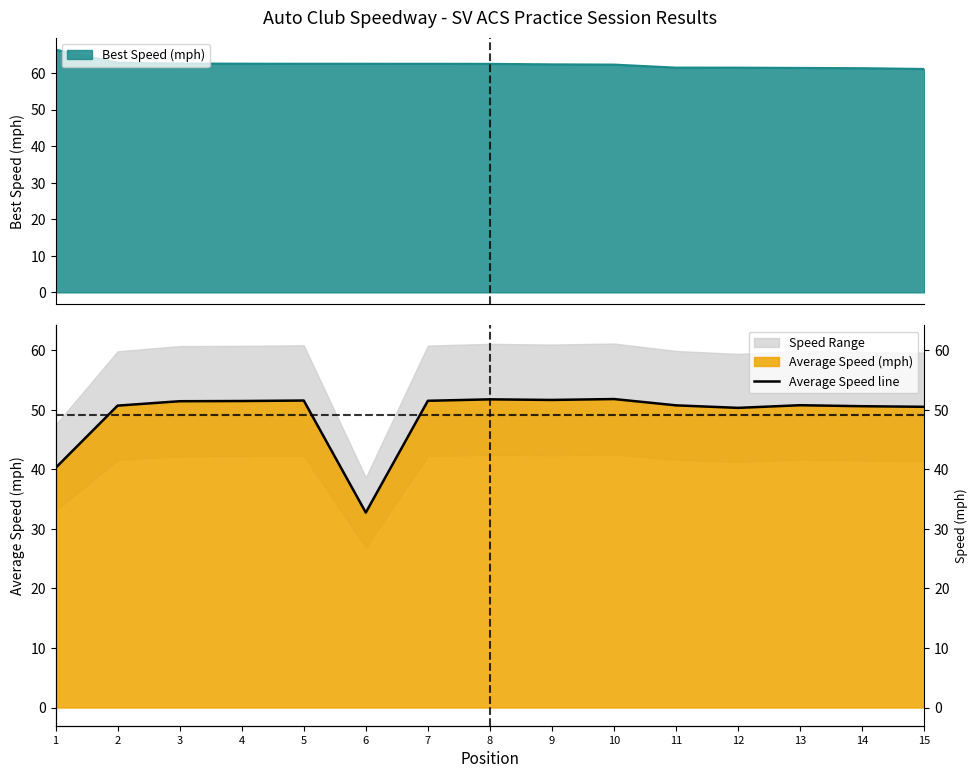

The value at 11 is 88.4. True or false?

False